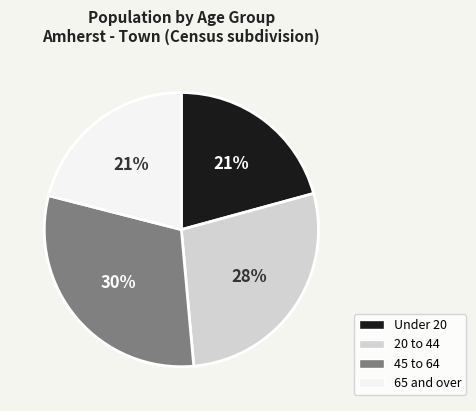

Between 65 and over and 45 to 64, which is larger?

45 to 64